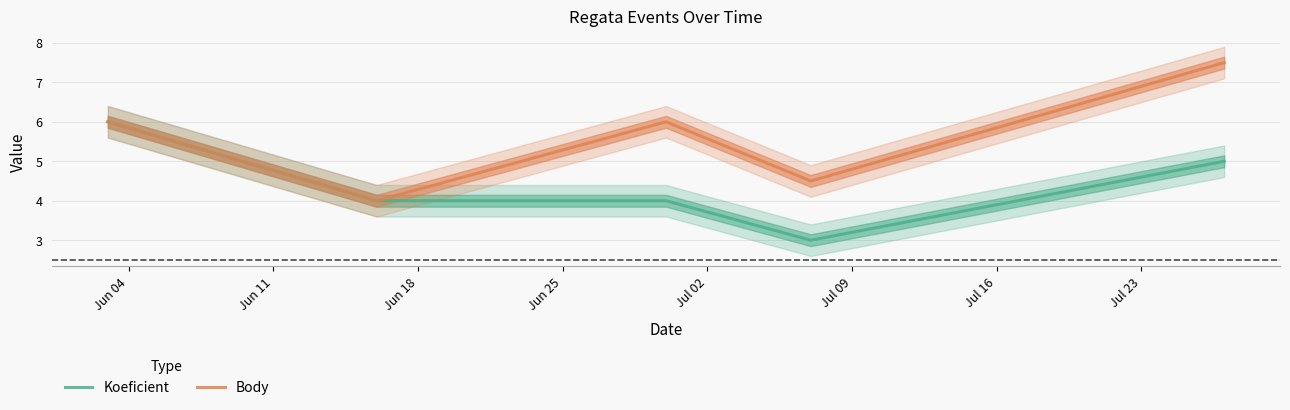

How many values in the Koeficient series exceed 4?

2